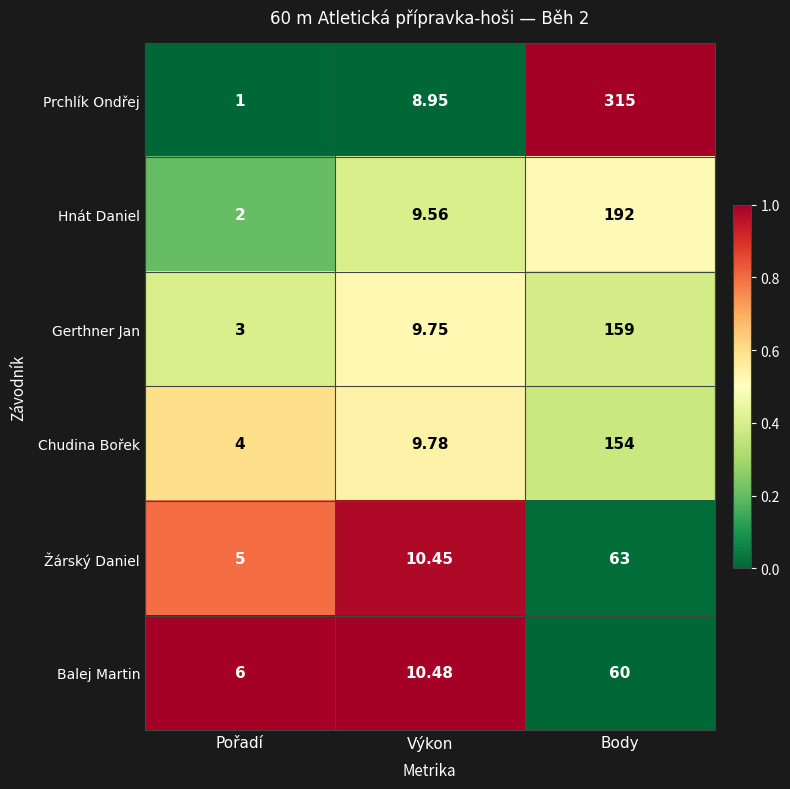

Which category has the highest value in the Žárský Daniel series?

Body